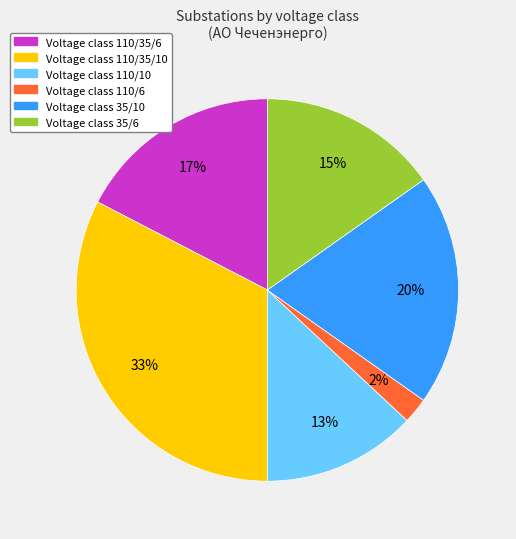

To the nearest percent, what is the average slice percentage?

17%